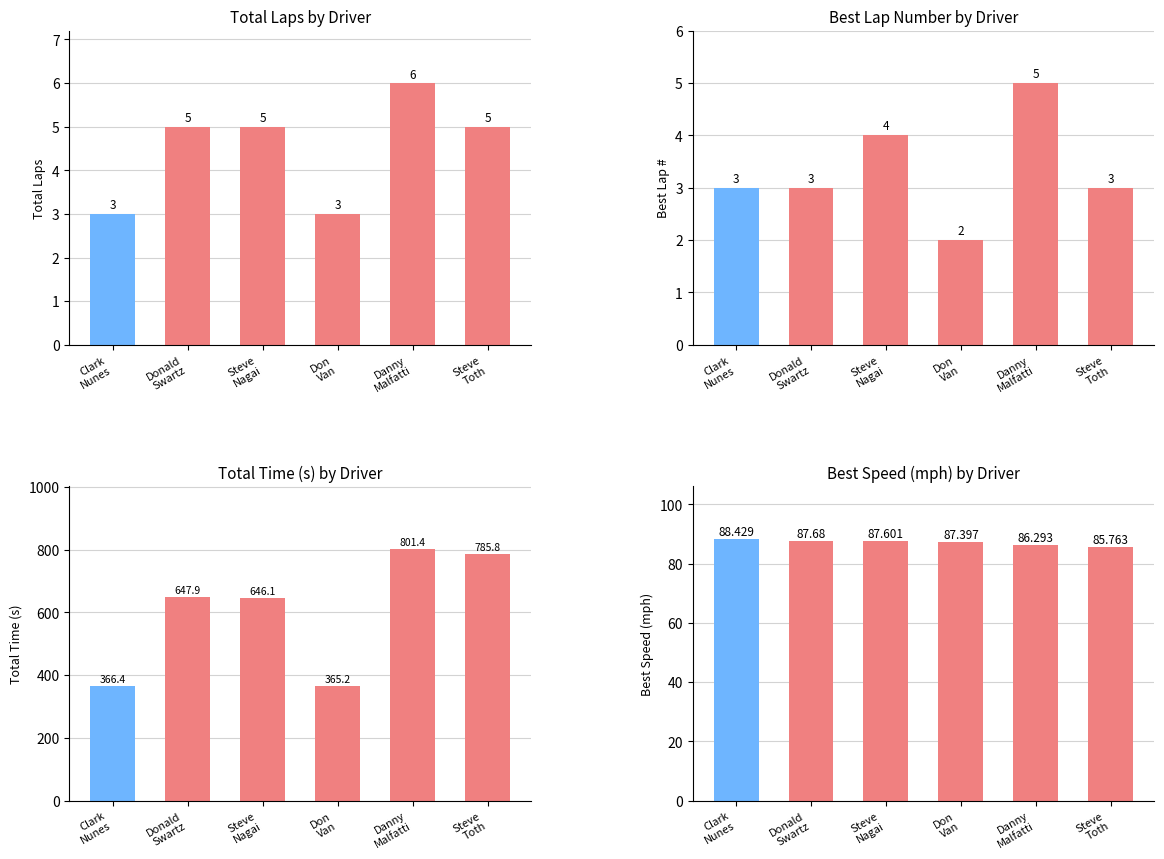

Which series has the widest spread of values?

Total Time